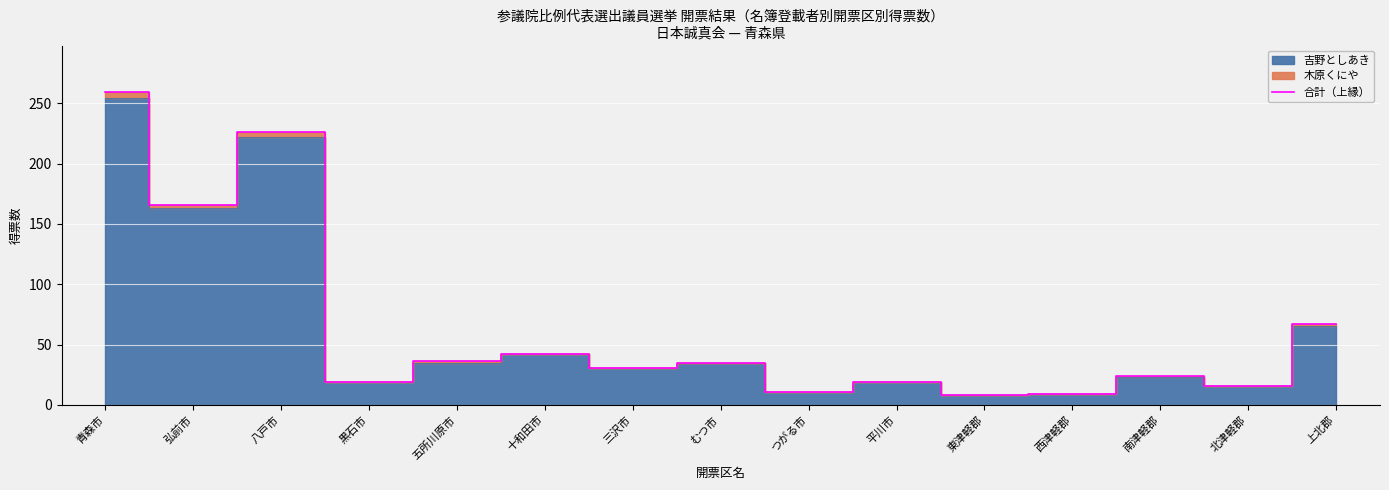

At which label is the value closest to 133?

弘前市